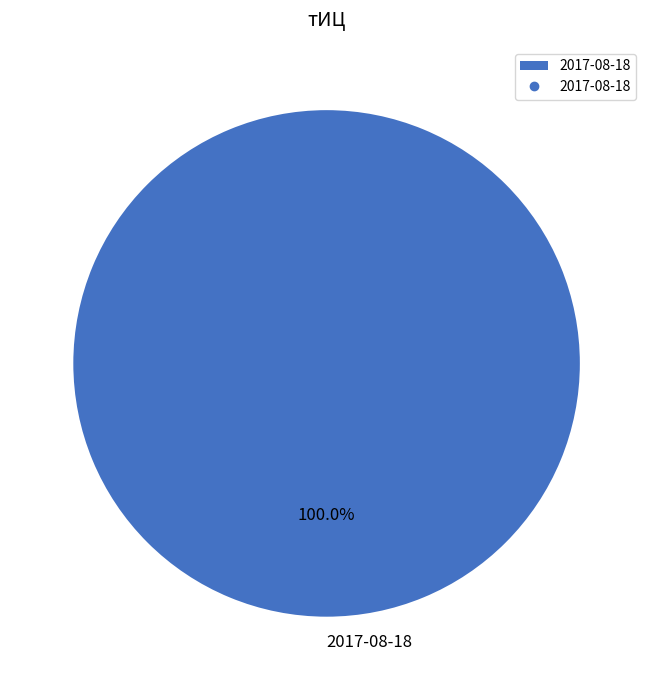

Which category accounts for the majority?

2017-08-18